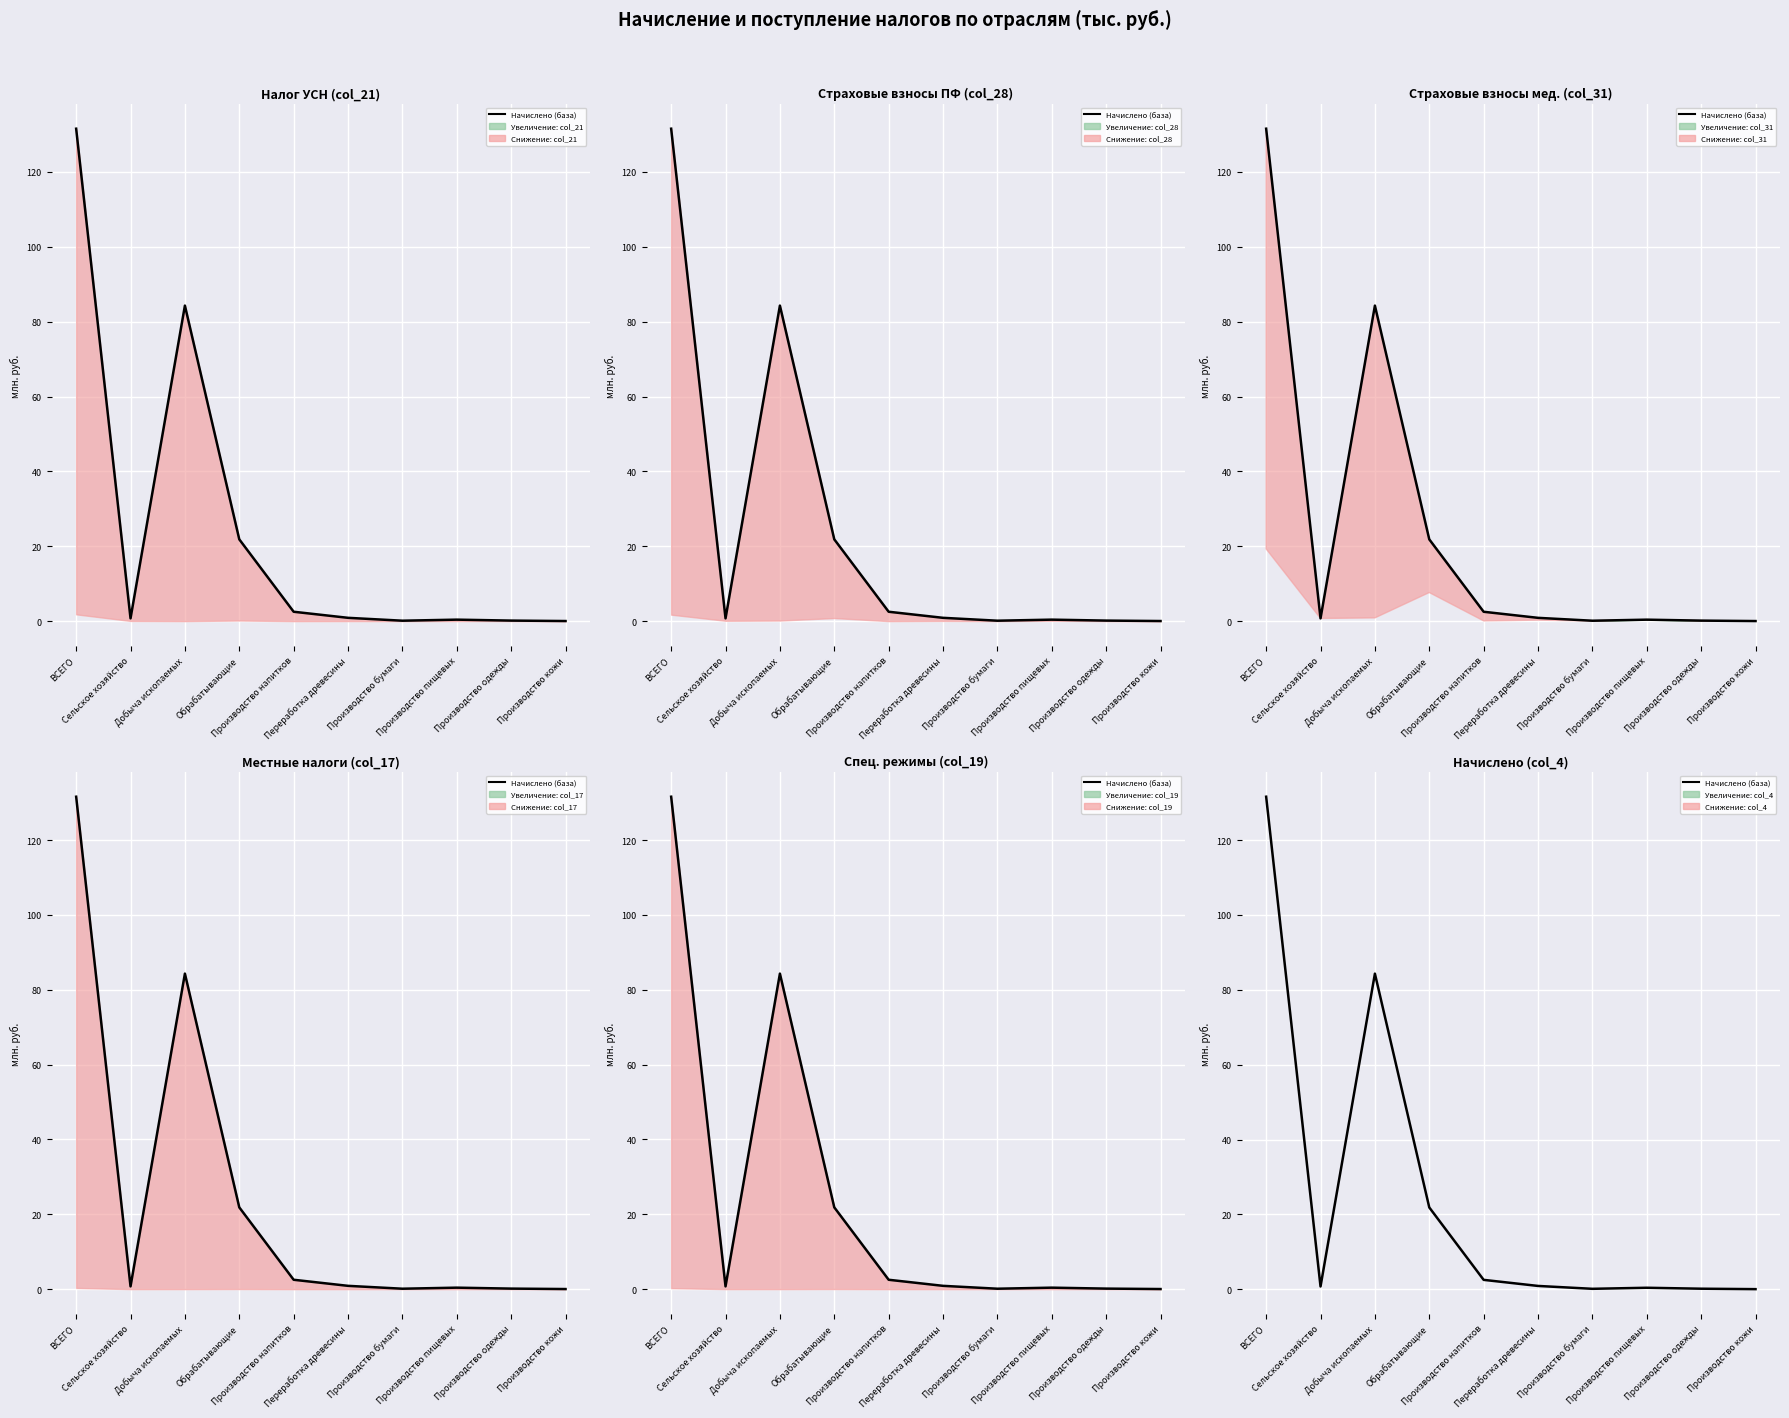

Which has a higher value, Производство одежды or Обрабатывающие?

Обрабатывающие